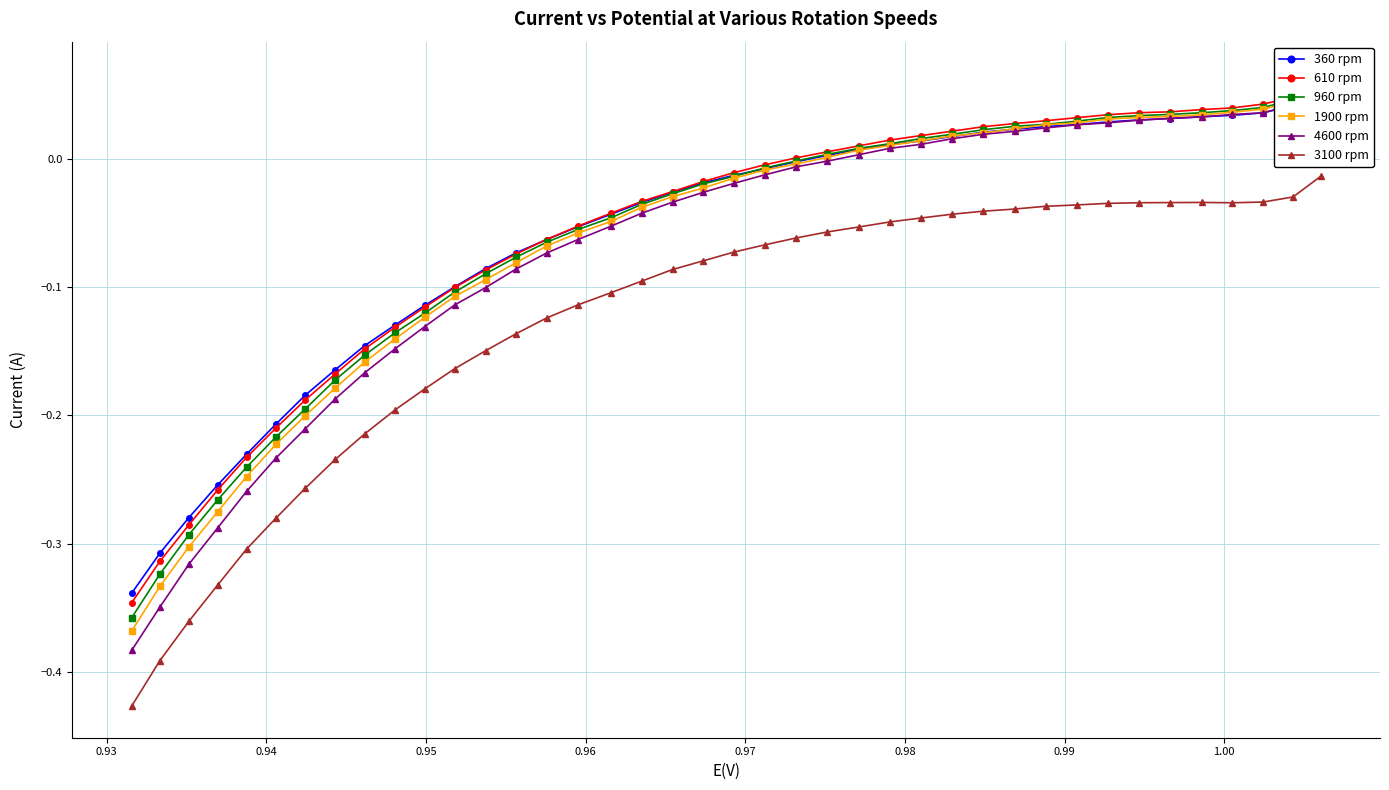

True or false: 610 rpm has more than 0 interior local peaks.

False